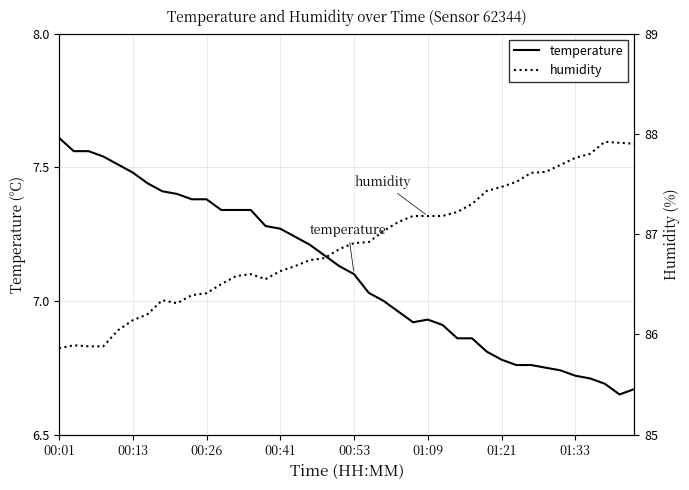

What is the difference between the maximum and minimum values in the humidity series?

2.1